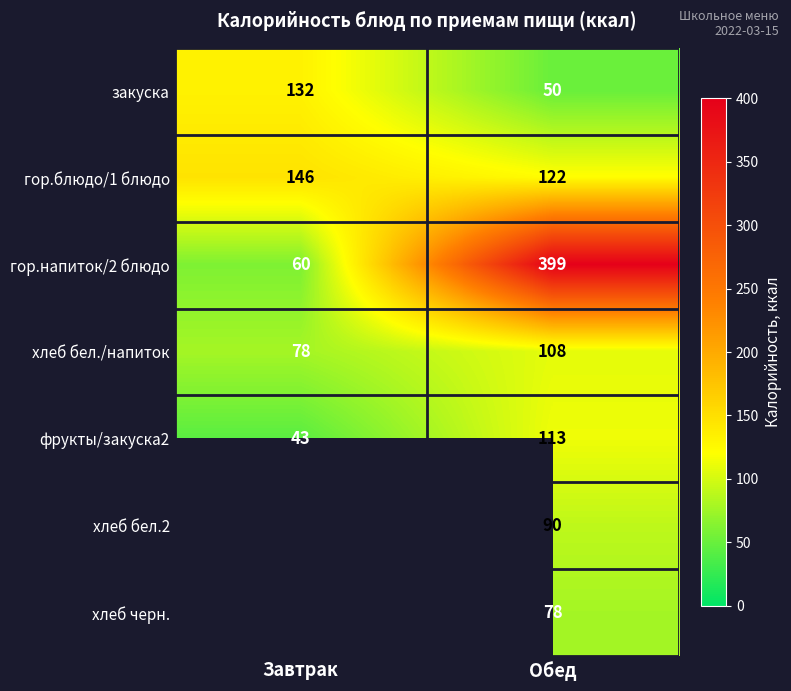

Is it true that фрукты/закуска2 equals 43 at Завтрак?

True